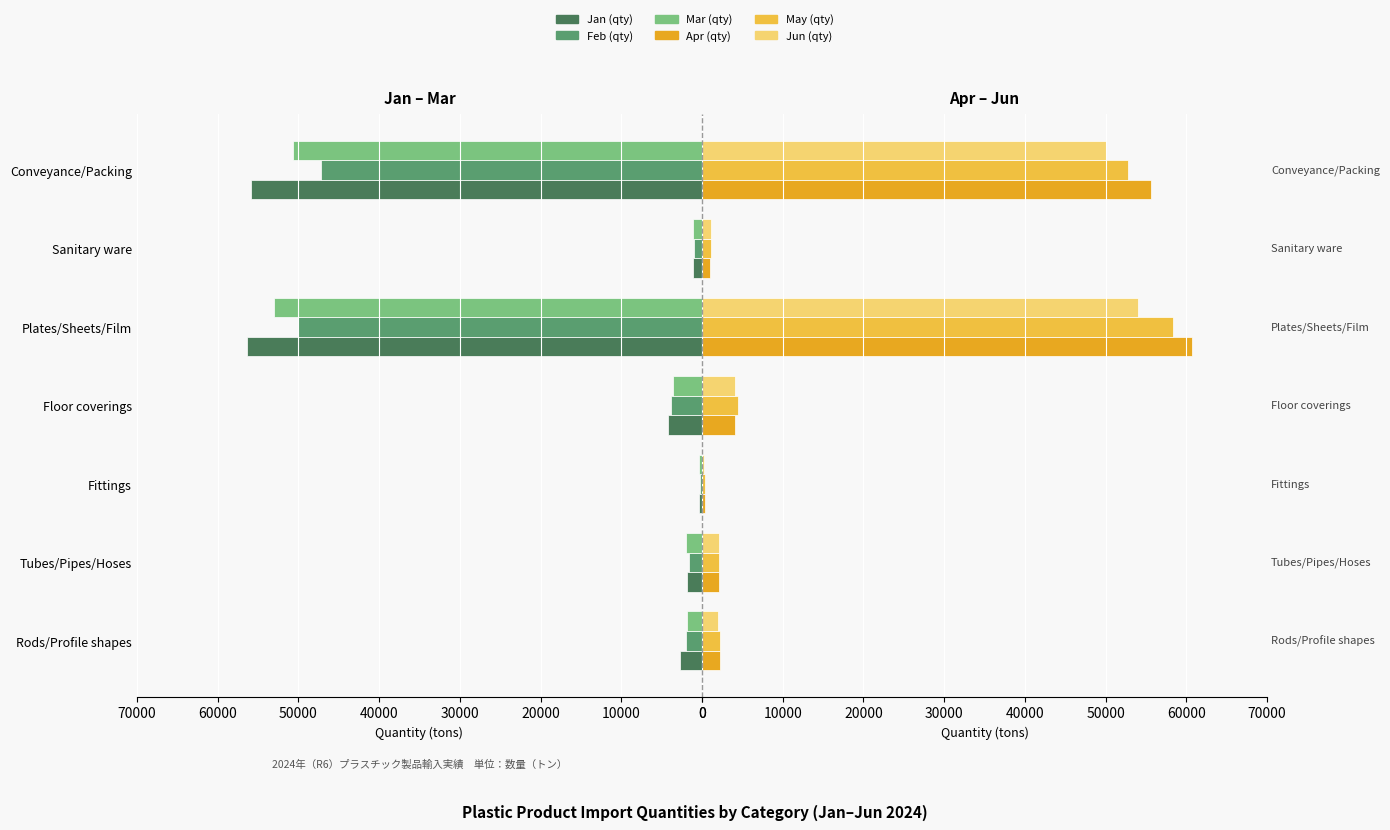

What is the difference between the second highest and second lowest values in the May (qty) series?

51638.1